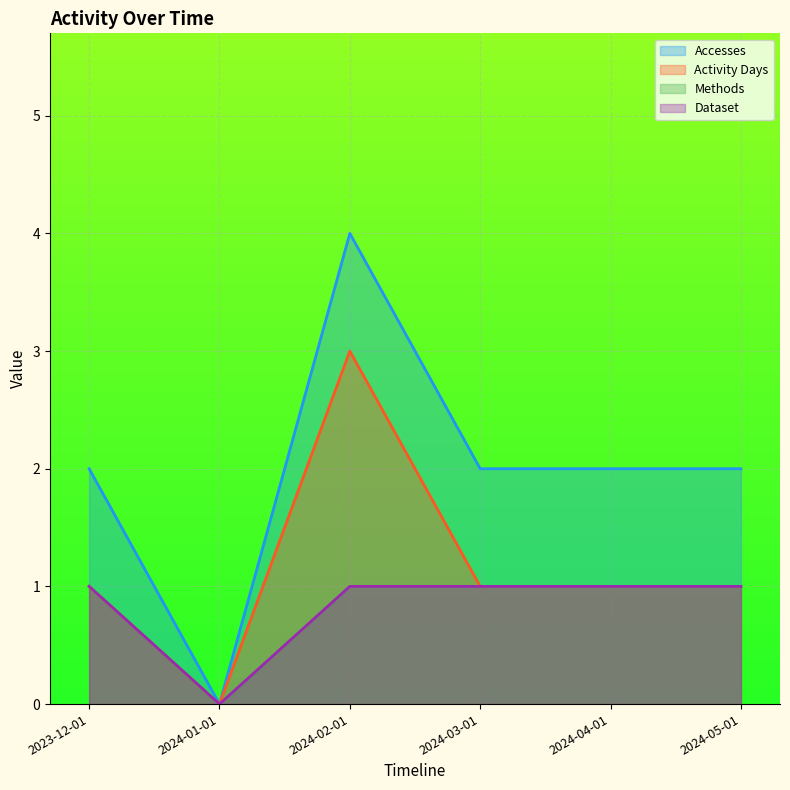

True or false: Methods has a value of 2 at 2024-04-01.

False